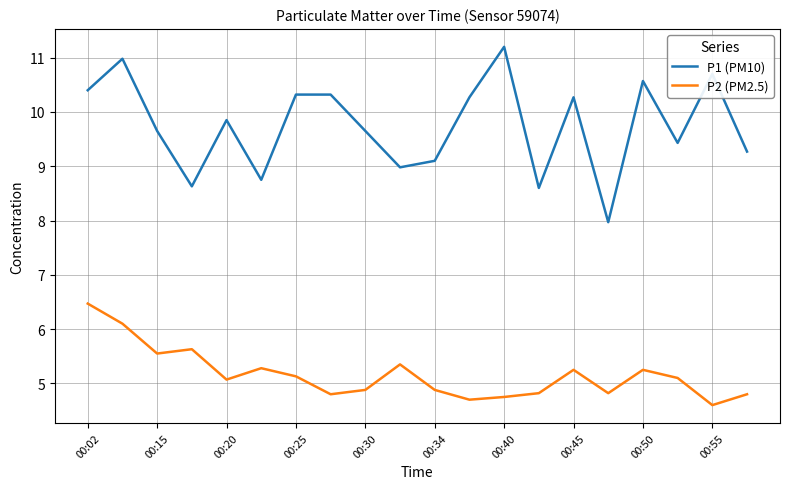

At how many categories does at least one series exceed 10?

9